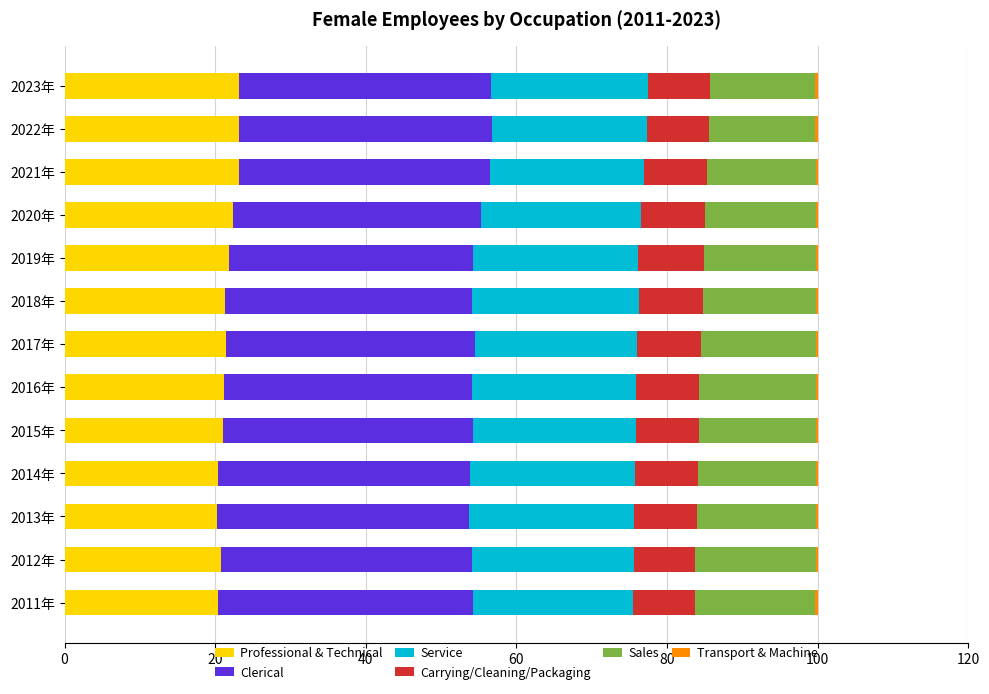

How many categories are shown in the chart?

13